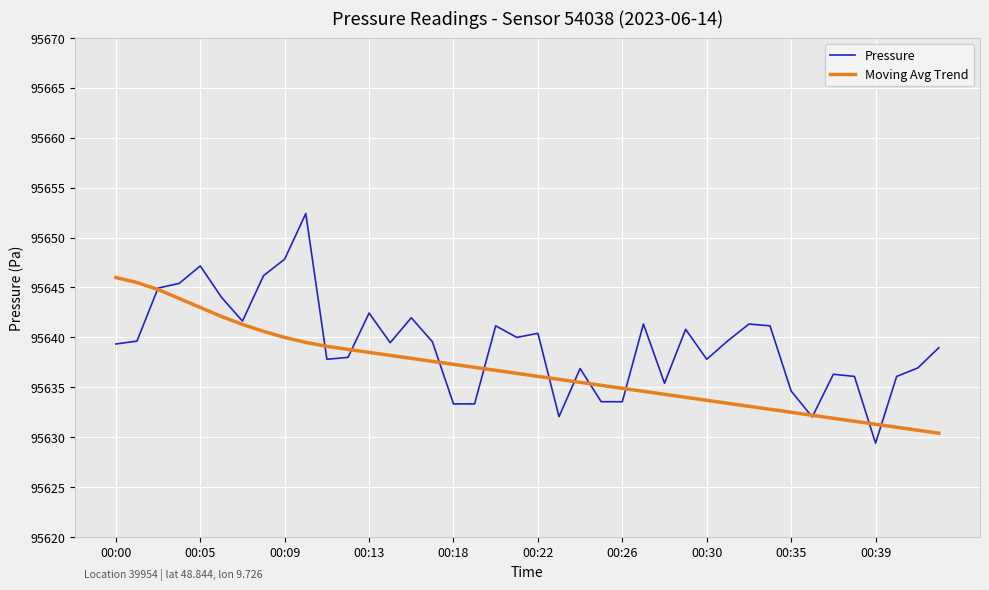

Which series has the largest range (max minus min)?

Pressure